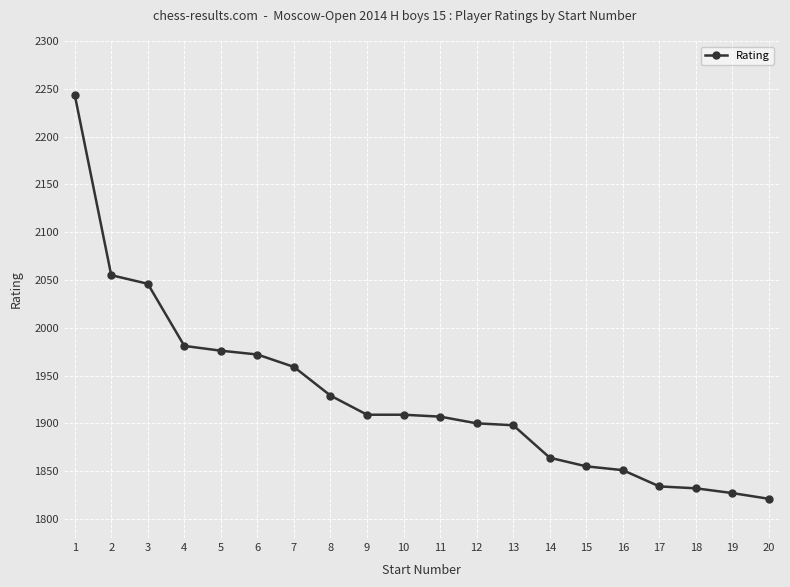

Count the number of categories in the chart.

20